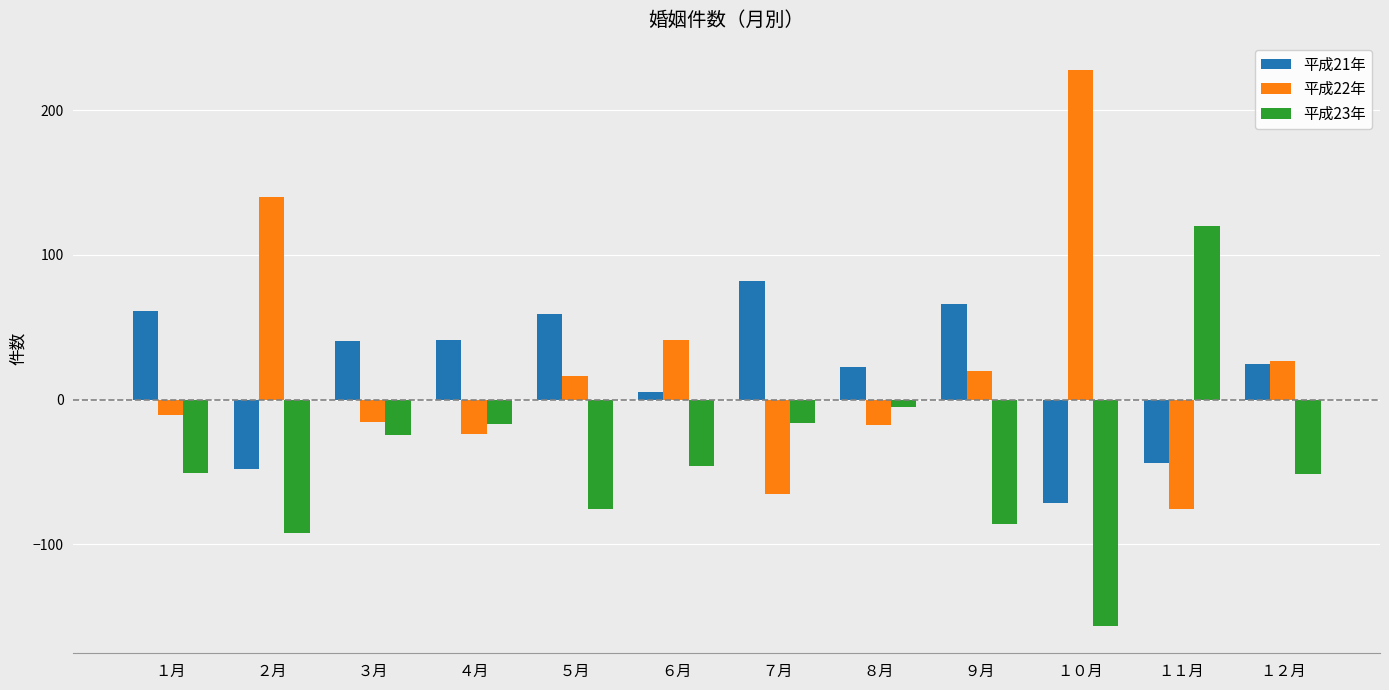

The value of 平成23年 at １月 is -50.7. True or false?

True